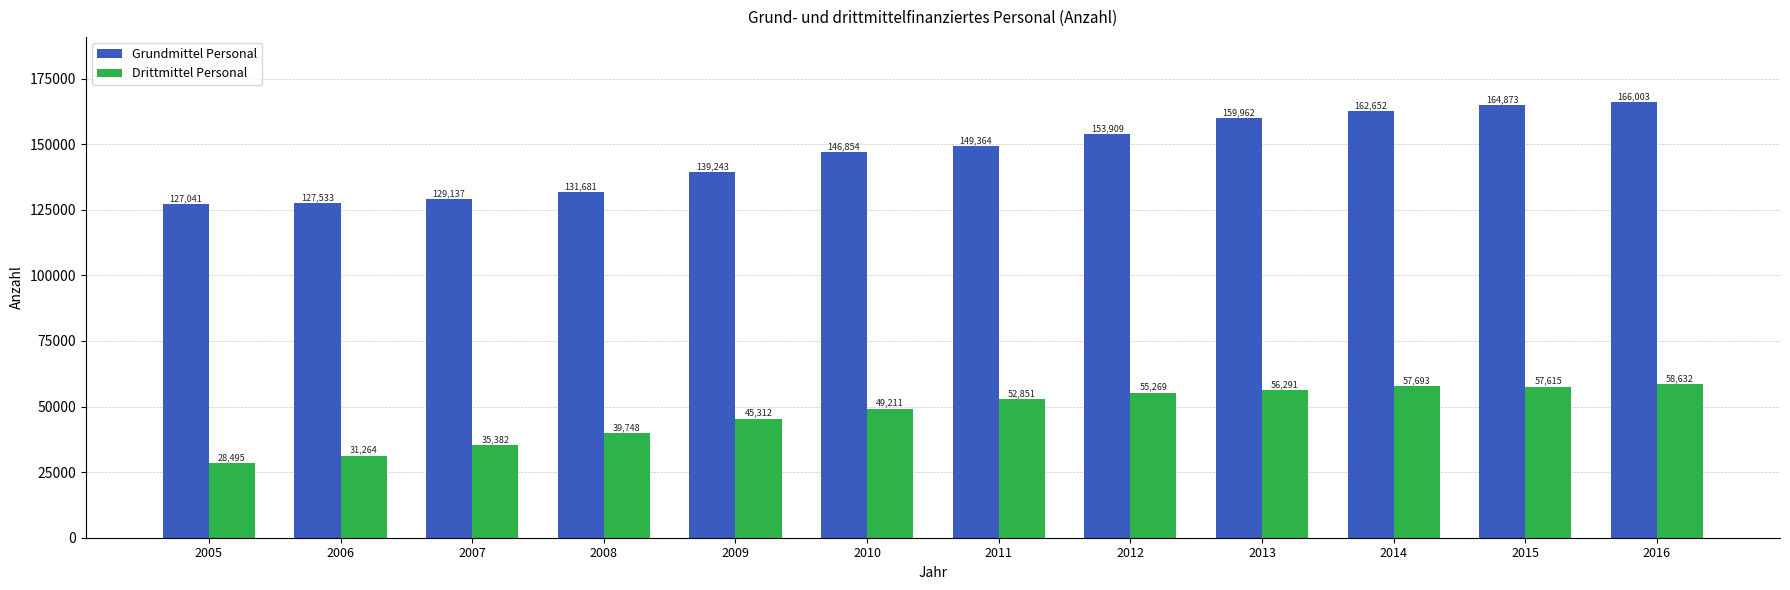

At which label does Drittmittel Personal reach its peak?

2016